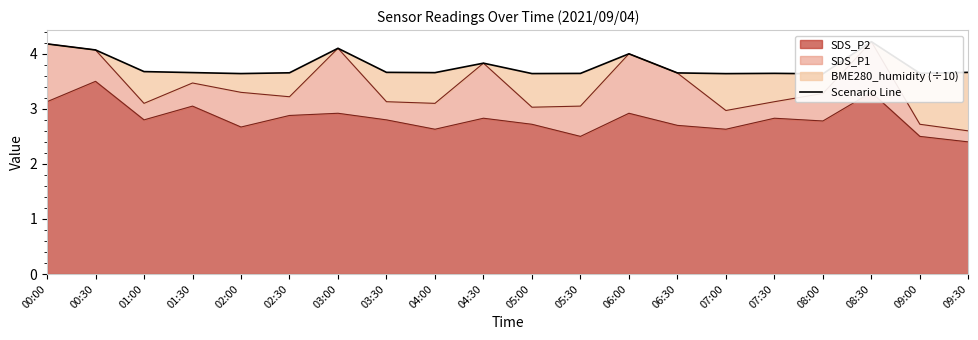

What is the label of the 19th point from the right?

00:30